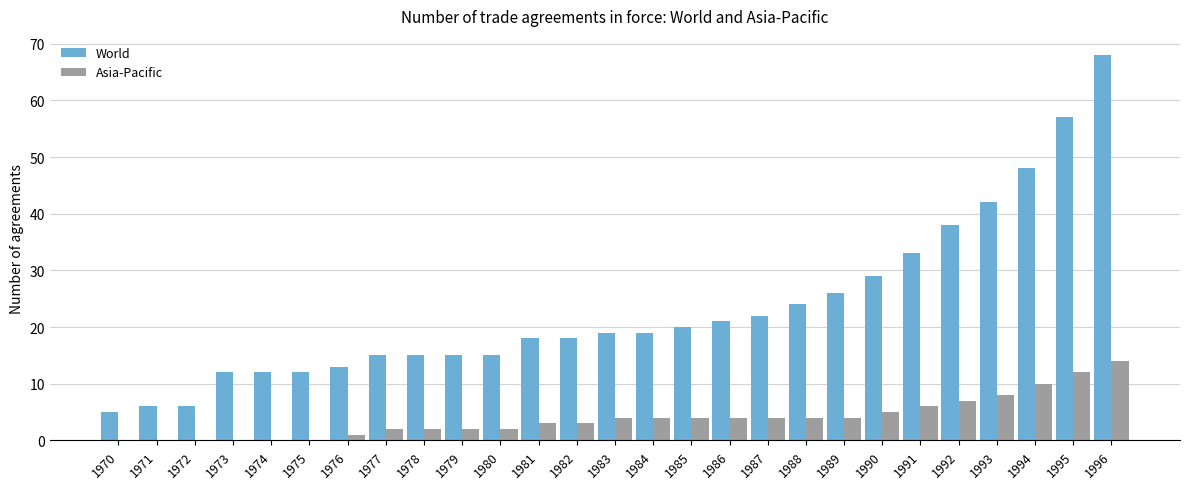

Are the bars grouped side by side (vs. stacked)?

Yes